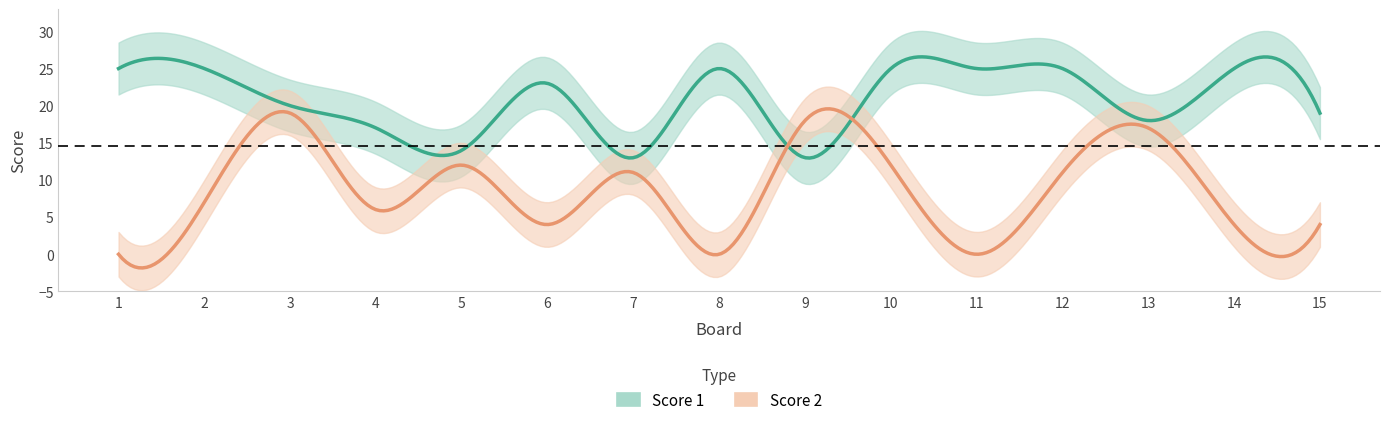

Which has a higher value, 6 or 9?

6